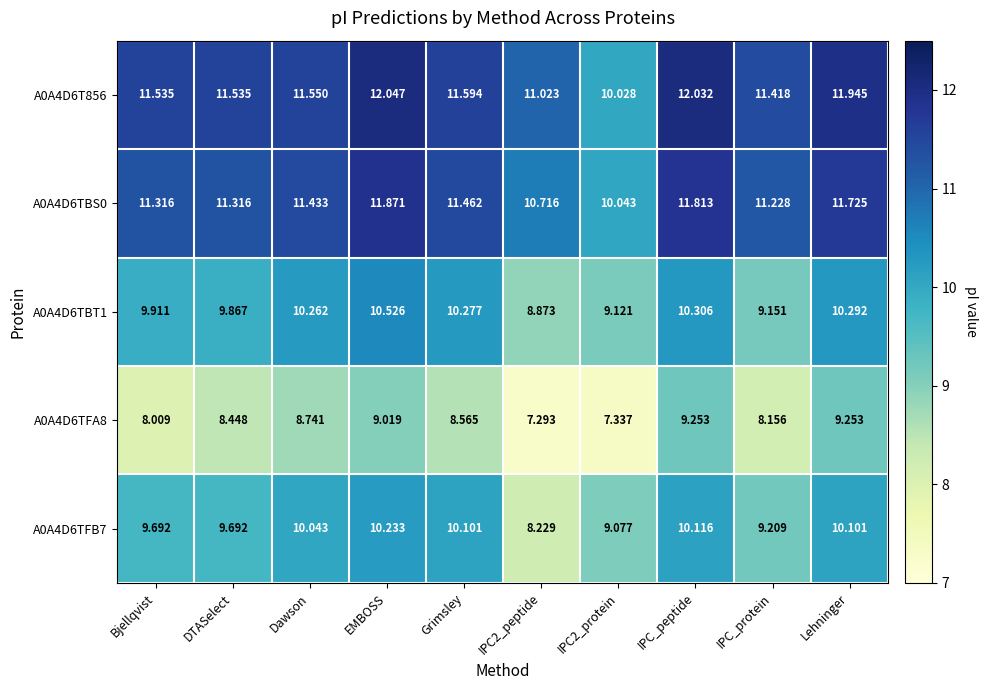

Where does the A0A4D6TBS0 series first go above 11?

Bjellqvist